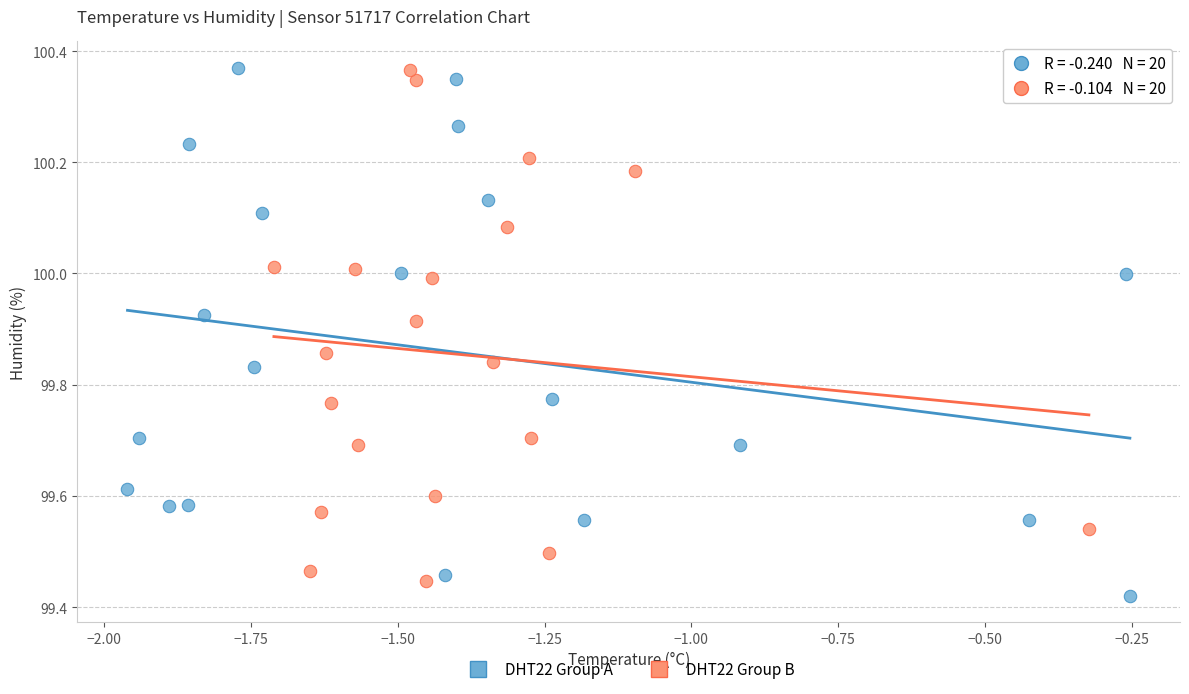

Which series reaches the minimum Y coordinate?

DHT22 Group A